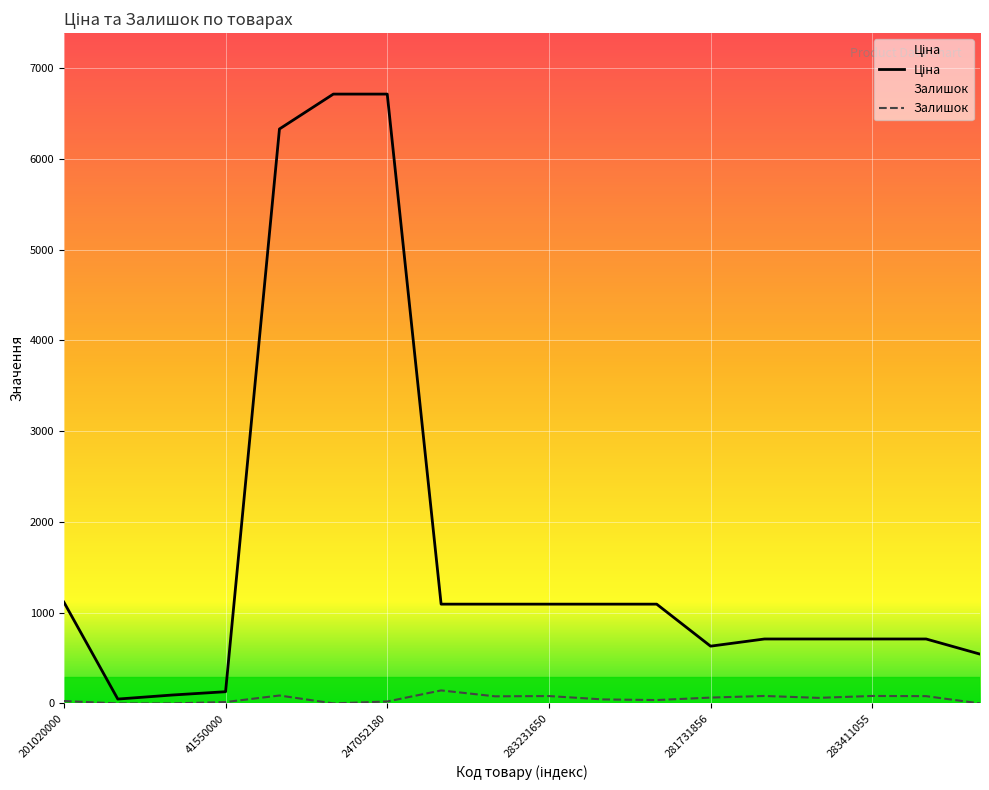

How many values in the Залишок series exceed 61?

8